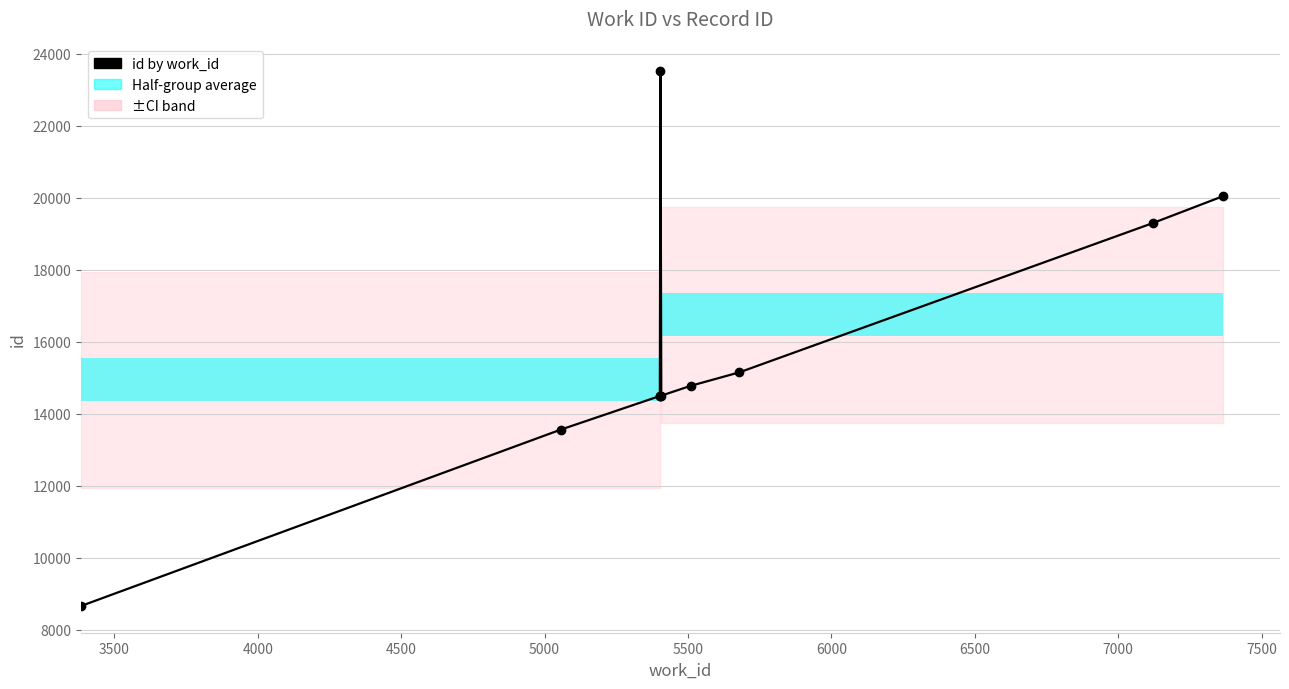

How many values exceed 14780?

4